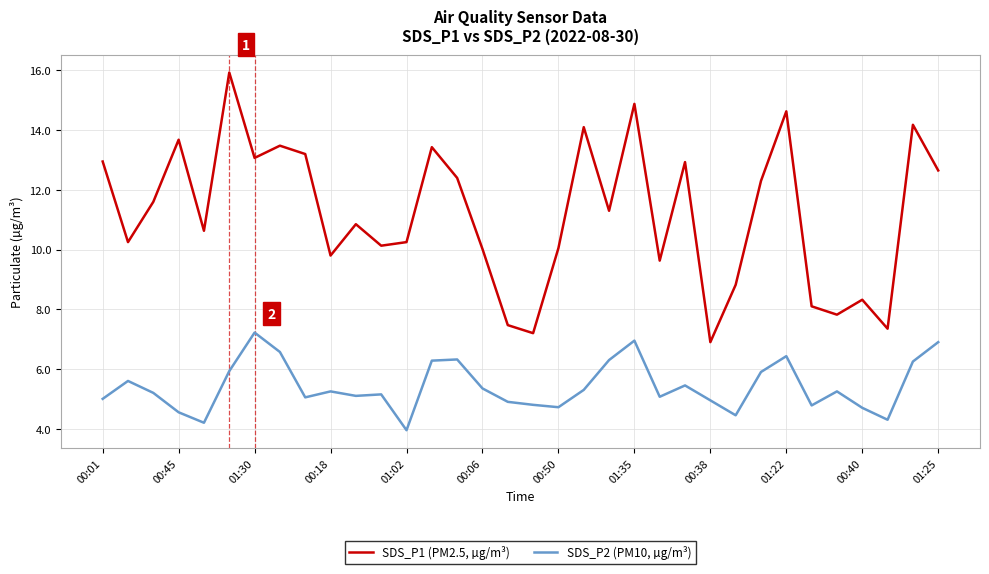

Does the chart have visible grid lines?

Yes